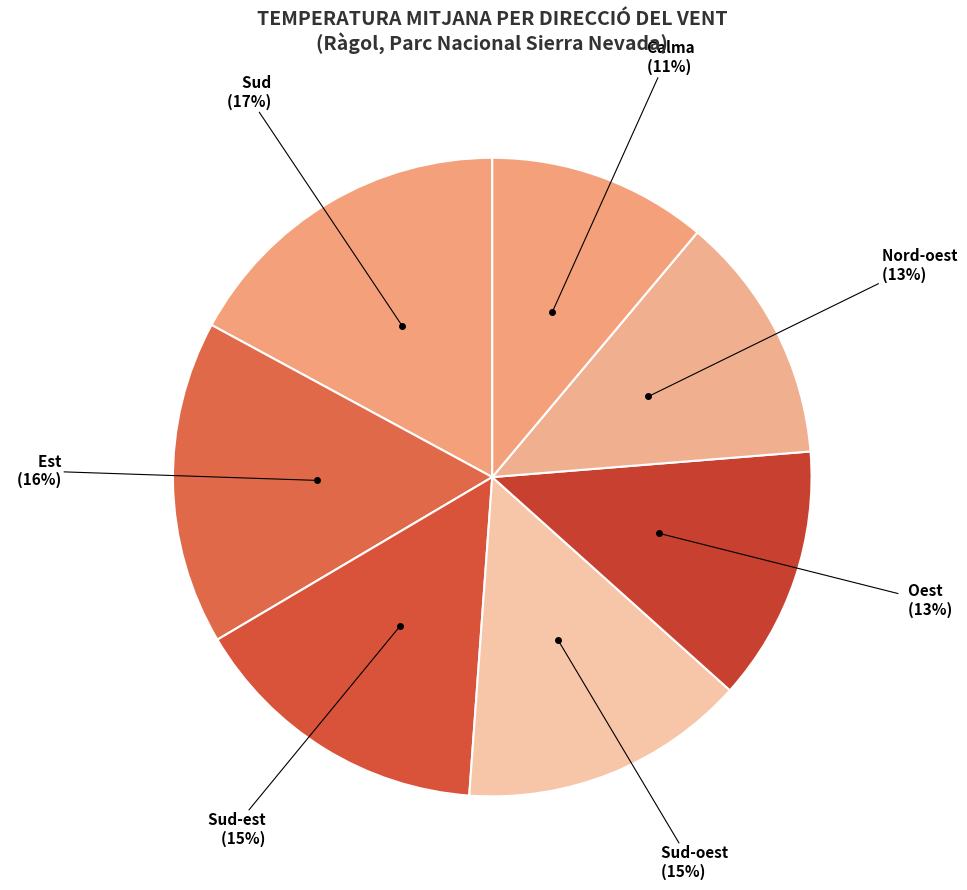

How many slices are in this pie chart?

7